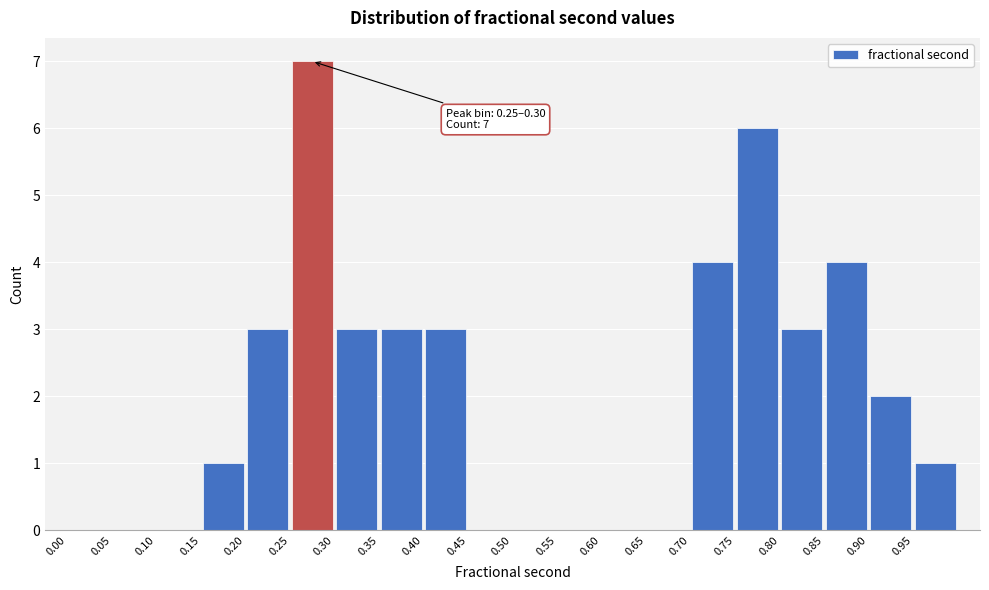

Which range on the x-axis has the tallest bar?

0.25 to 0.30